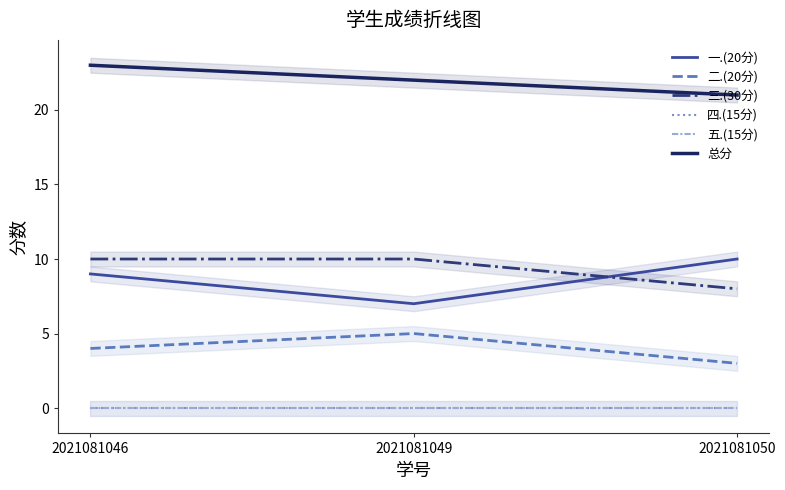

The 四.(15分) series shows 0 at 2021081050. True or false?

True